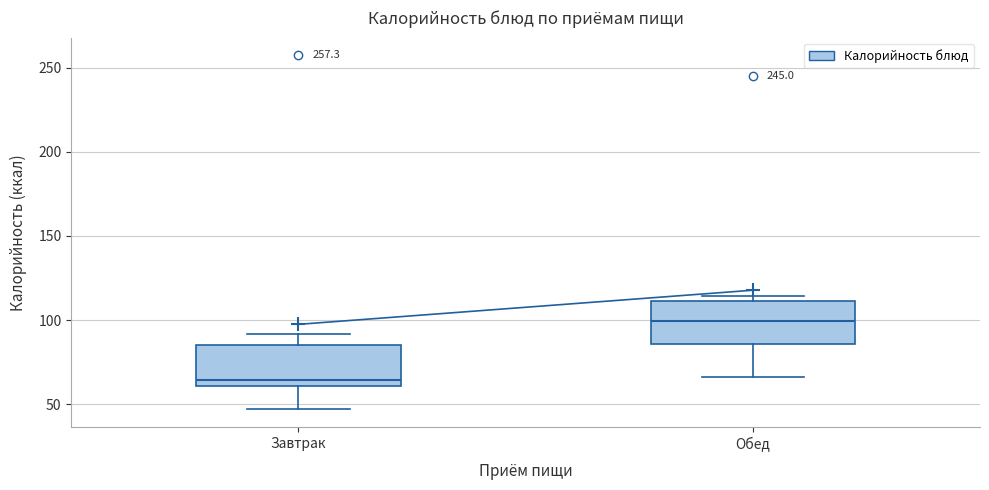

Which box's median line is the lowest?

Завтрак